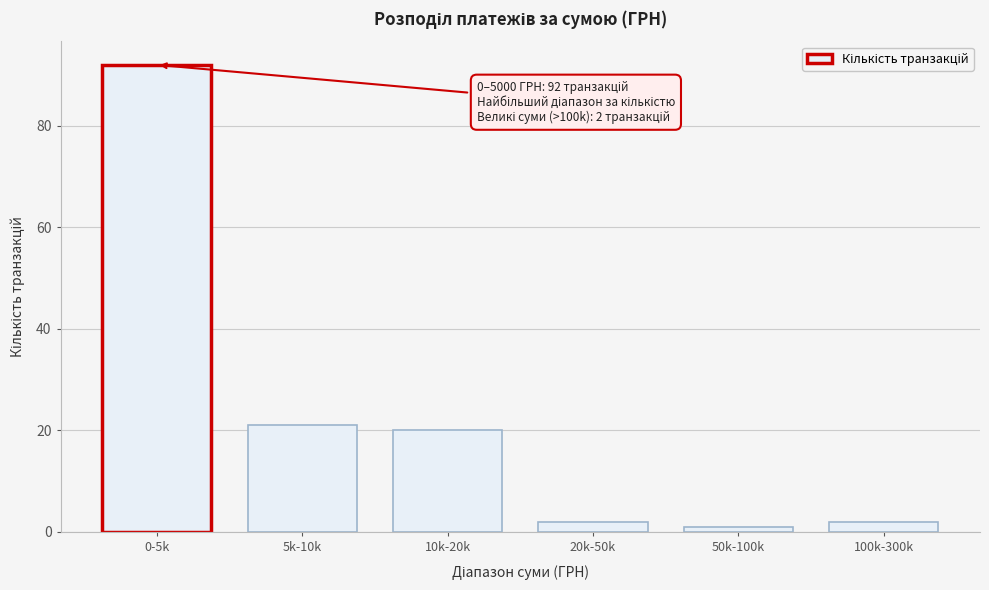

Reading left to right, transcribe all the data shown in this chart.

0-5k=92	5k-10k=21	10k-20k=20	20k-50k=2	50k-100k=1	100k-300k=2